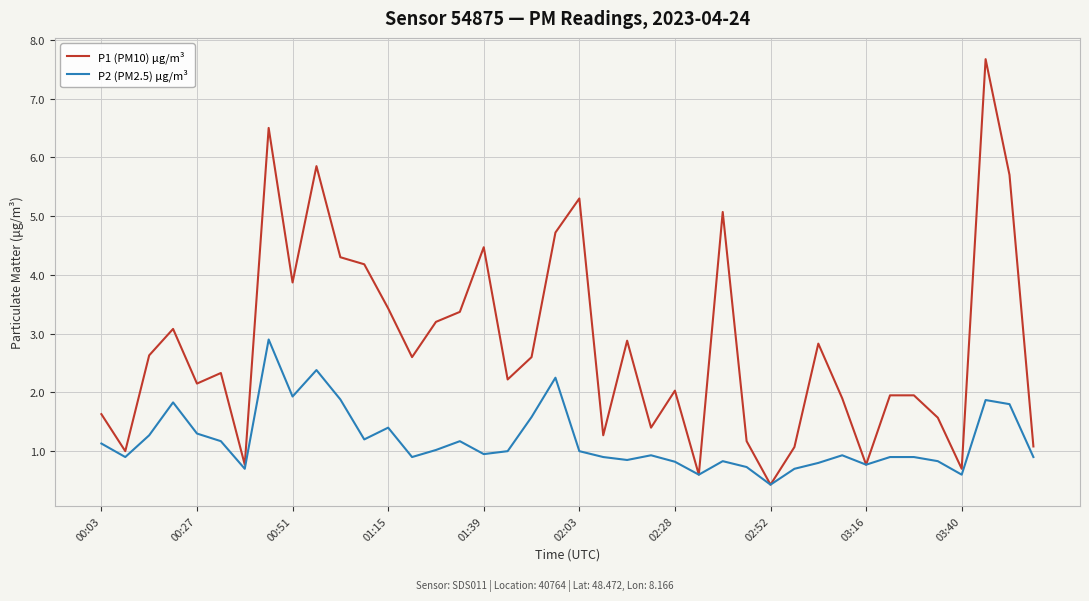

What is the smallest value displayed?

0.4